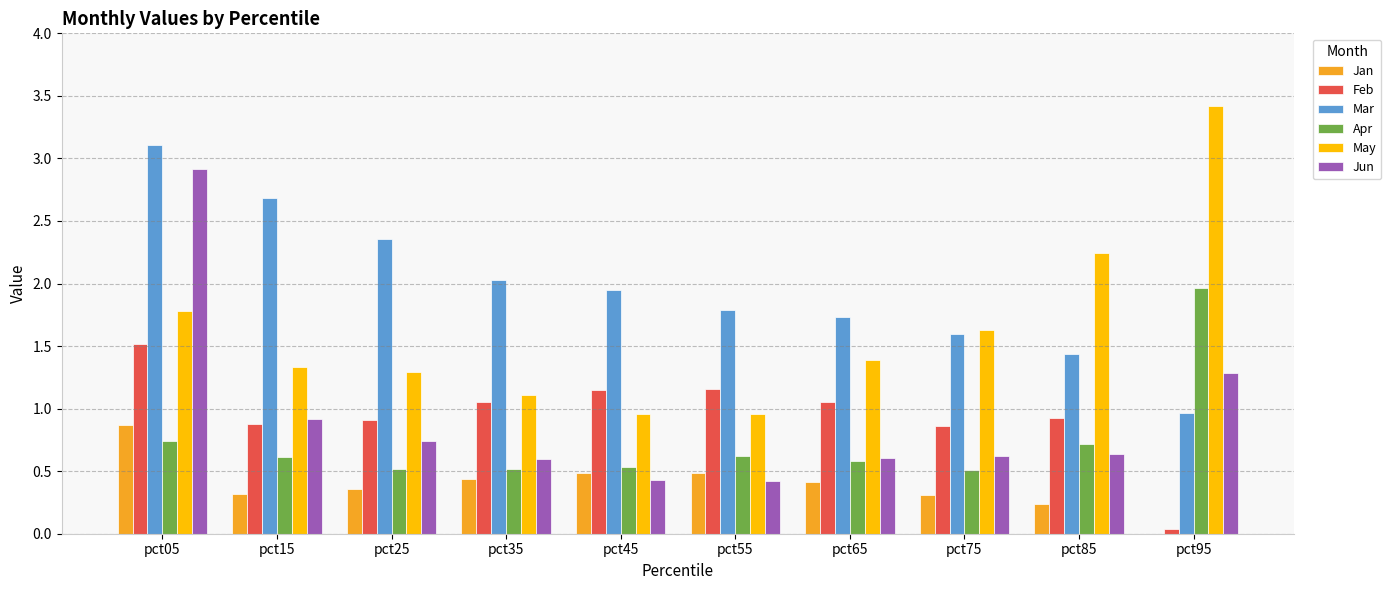

How many groups of bars are there?

10